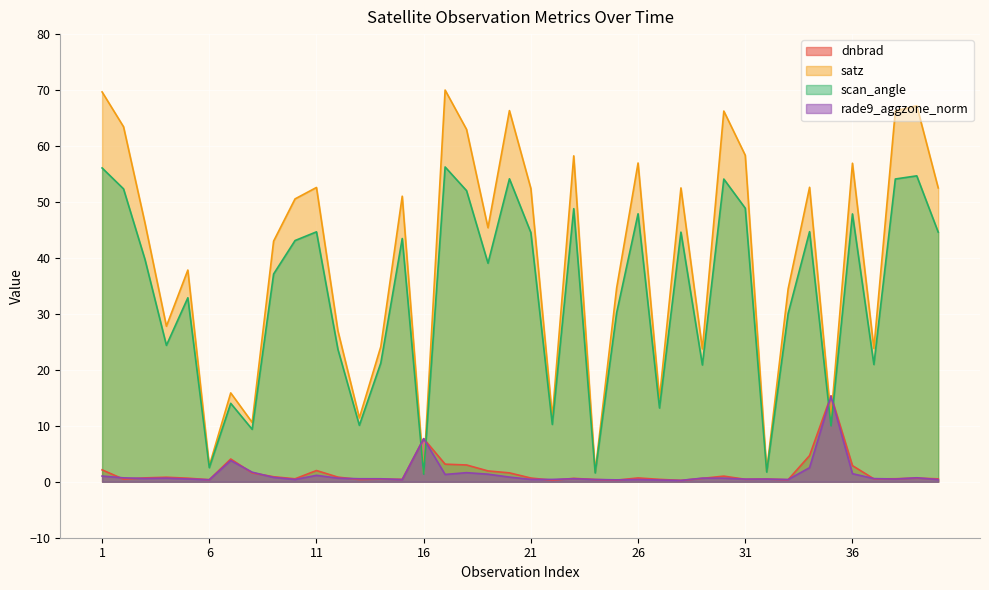

True or false: rade9_aggzone_norm has a value of 0.5 at 32.

True